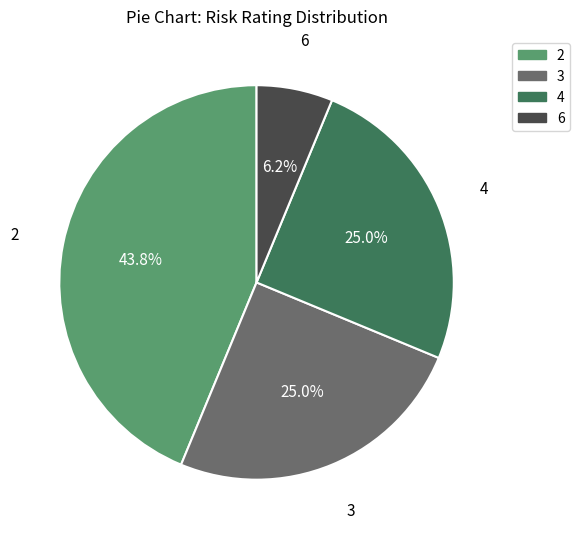

Is there any slice that represents more than half of the pie?

No